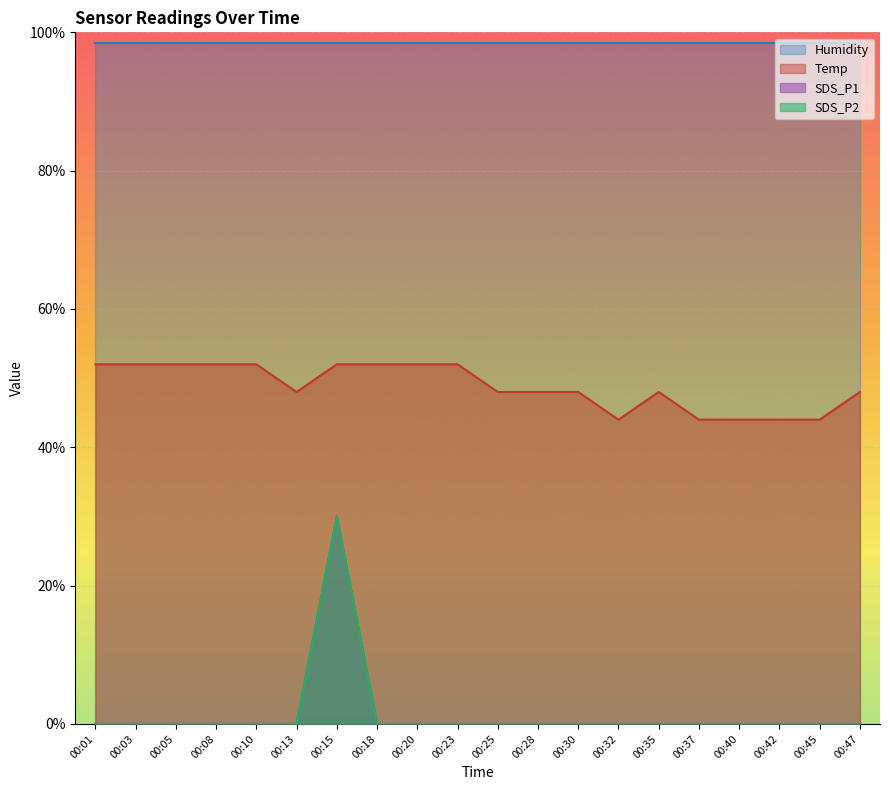

At which category is the sum across all series the highest?

00:15